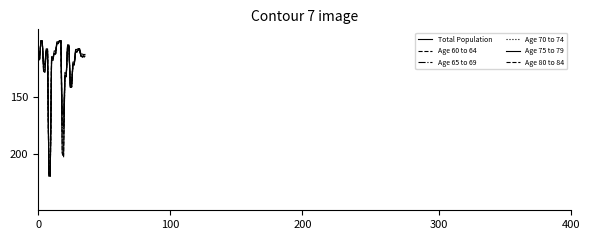

What is the difference between the second highest and minimum values in the Age 70 to 74 series?

115.4